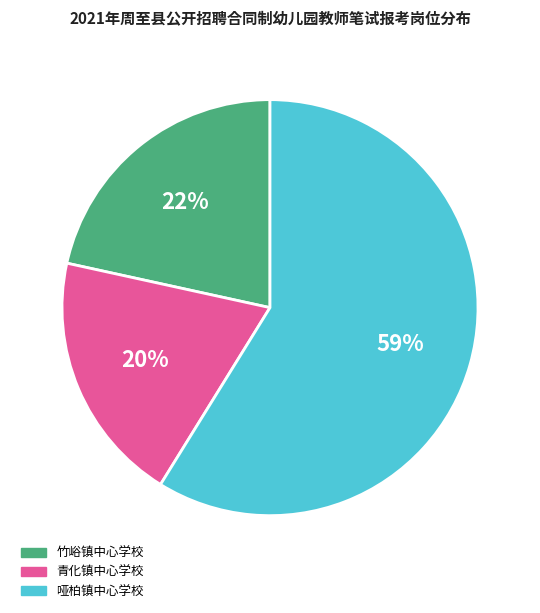

To the nearest percent, what is the average slice percentage?

33%